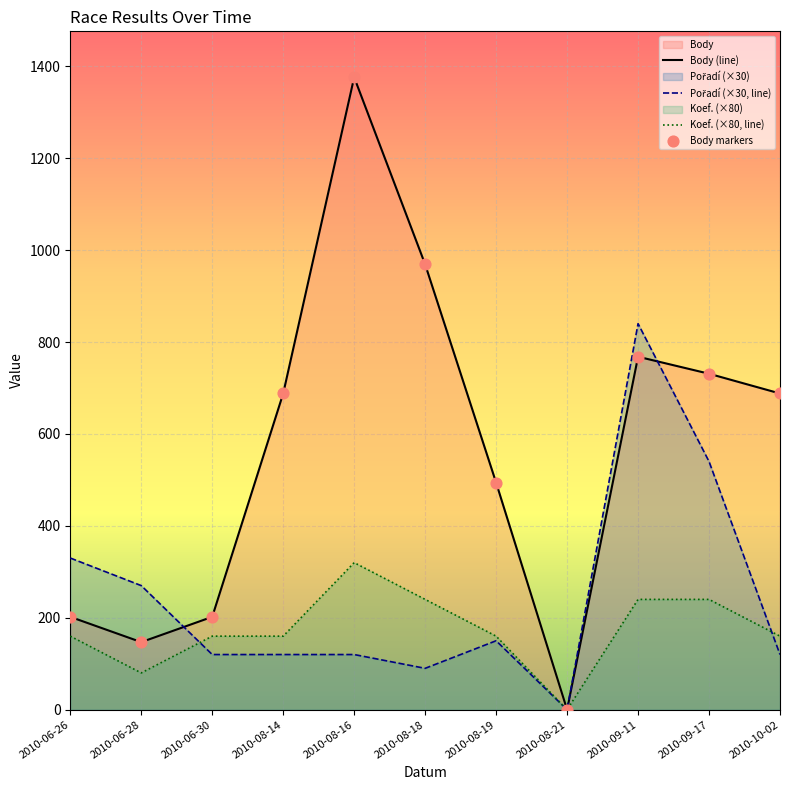

Which series has the largest total across all categories?

Body (line)